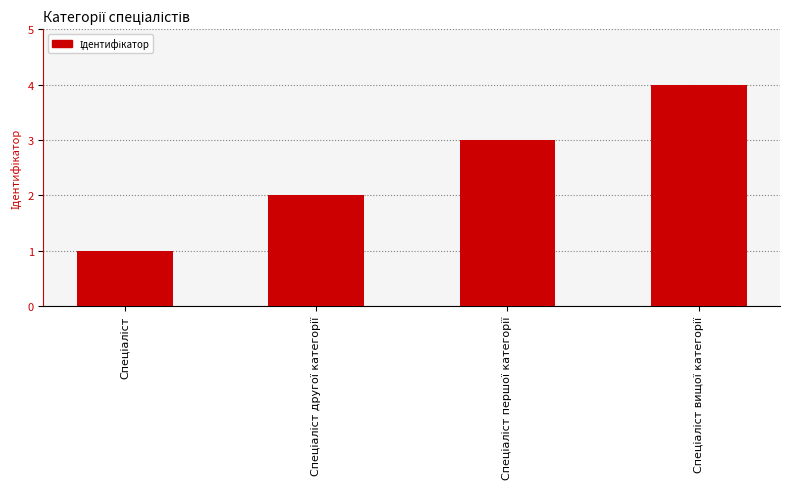

Reading left to right, list all the values displayed in this chart.

1	2	3	4